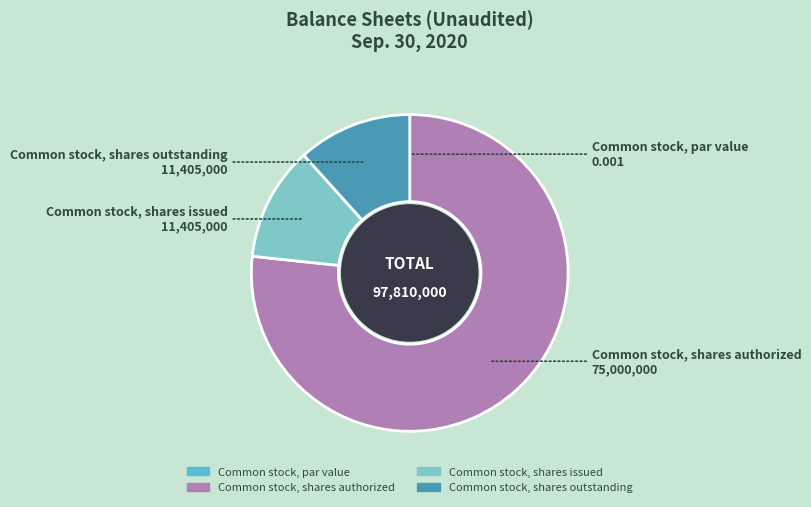

Is it true that Common stock, shares issued is 22% of the pie?

False